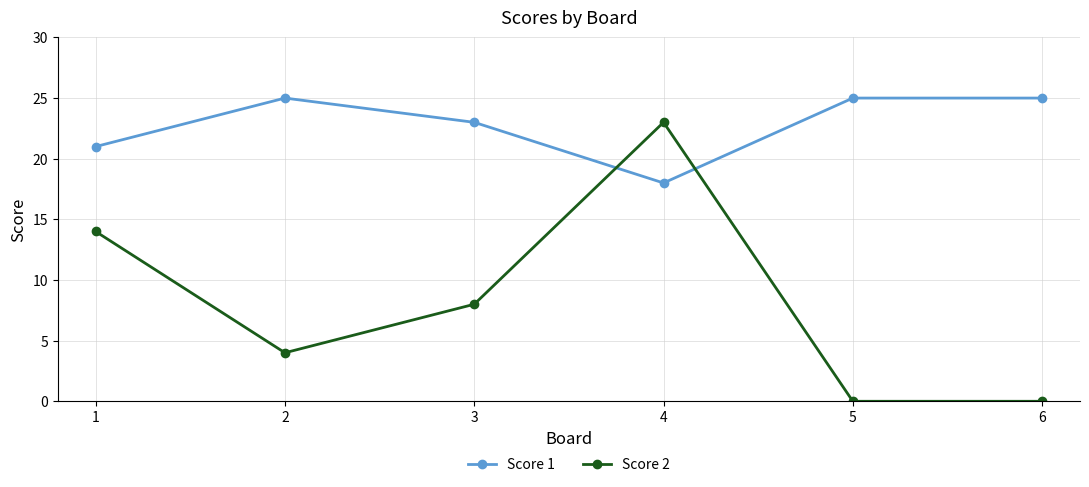

List the series in order of their overall mean, highest first.

Score 1, Score 2